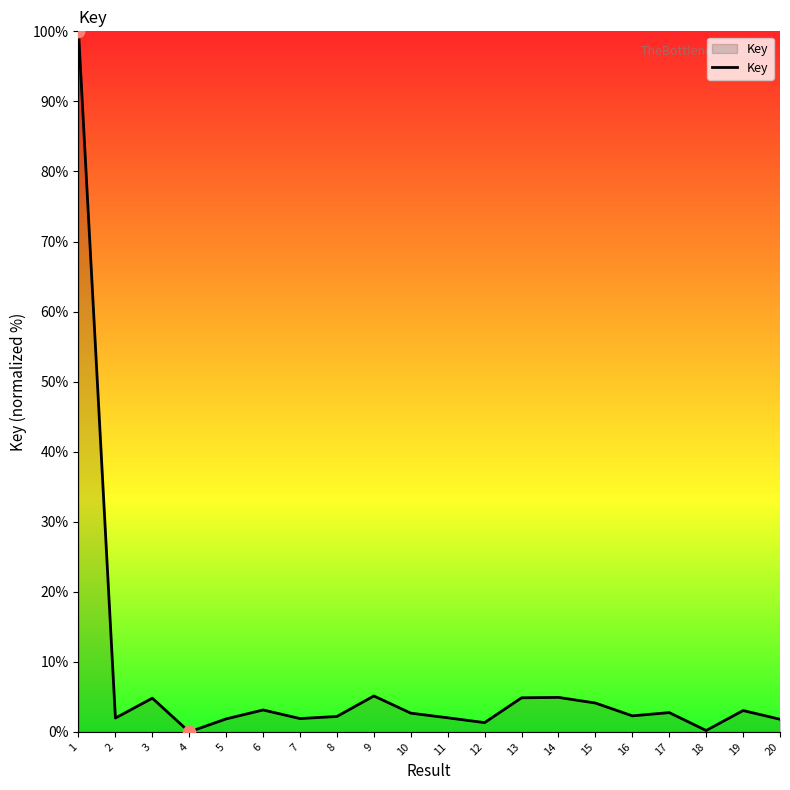

Approximately how many times larger is the value at 16 compared to 10?

0.9